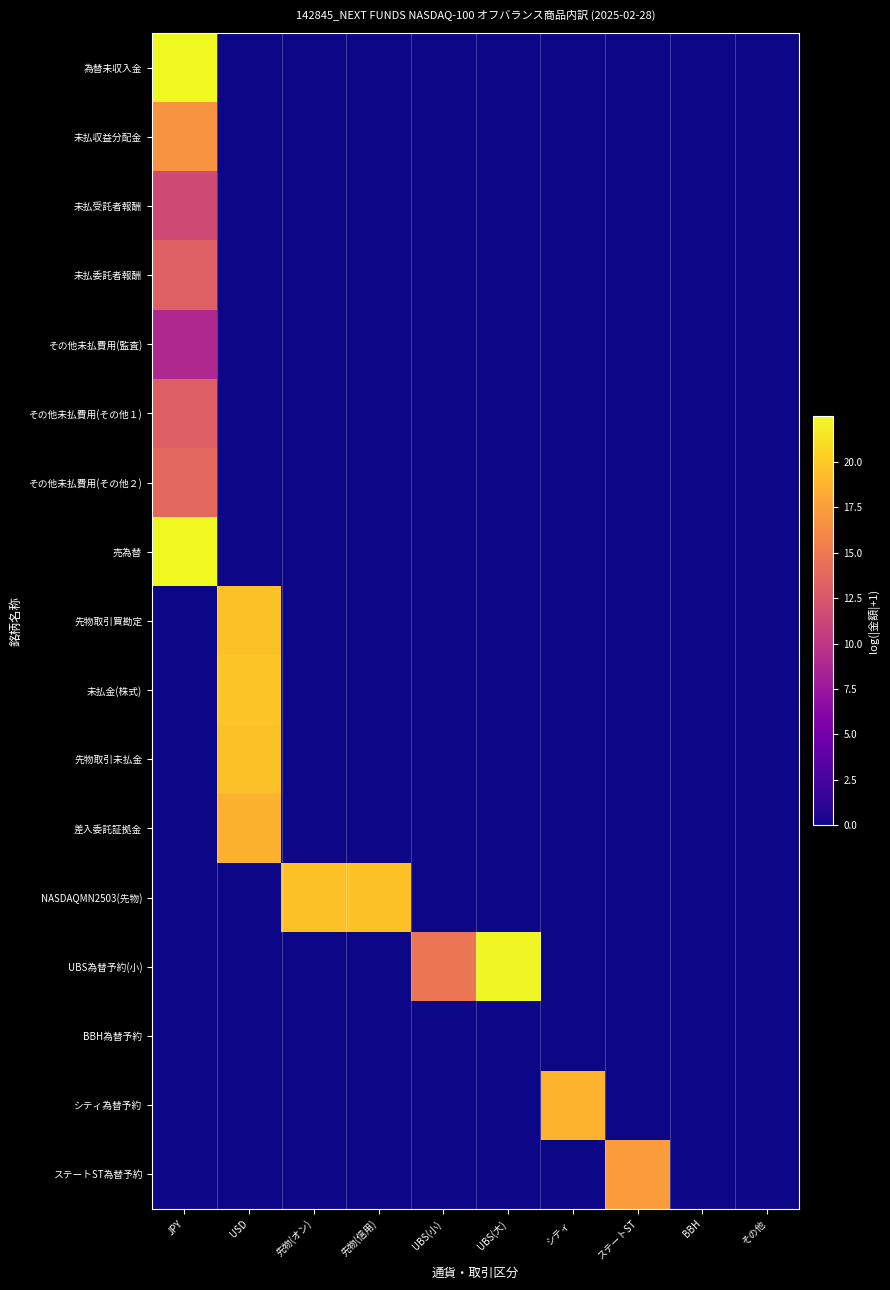

Reading right to left, transcribe all the data shown in this chart.

為替未収入金: その他=0.0	BBH=0.0	ステートST=0.0	シティ=0.0	UBS(大)=0.0	UBS(小)=0.0	先物(信用)=0.0	先物(オン)=0.0	USD=0.0	JPY=22.5
未払収益分配金: その他=0.0	BBH=0.0	ステートST=0.0	シティ=0.0	UBS(大)=0.0	UBS(小)=0.0	先物(信用)=0.0	先物(オン)=0.0	USD=0.0	JPY=16.8
未払受託者報酬: その他=0.0	BBH=0.0	ステートST=0.0	シティ=0.0	UBS(大)=0.0	UBS(小)=0.0	先物(信用)=0.0	先物(オン)=0.0	USD=0.0	JPY=11.6
未払委託者報酬: その他=0.0	BBH=0.0	ステートST=0.0	シティ=0.0	UBS(大)=0.0	UBS(小)=0.0	先物(信用)=0.0	先物(オン)=0.0	USD=0.0	JPY=13.3
その他未払費用(監査): その他=0.0	BBH=0.0	ステートST=0.0	シティ=0.0	UBS(大)=0.0	UBS(小)=0.0	先物(信用)=0.0	先物(オン)=0.0	USD=0.0	JPY=8.9
その他未払費用(その他１): その他=0.0	BBH=0.0	ステートST=0.0	シティ=0.0	UBS(大)=0.0	UBS(小)=0.0	先物(信用)=0.0	先物(オン)=0.0	USD=0.0	JPY=13.1
その他未払費用(その他２): その他=0.0	BBH=0.0	ステートST=0.0	シティ=0.0	UBS(大)=0.0	UBS(小)=0.0	先物(信用)=0.0	先物(オン)=0.0	USD=0.0	JPY=13.8
売為替: その他=0.0	BBH=0.0	ステートST=0.0	シティ=0.0	UBS(大)=0.0	UBS(小)=0.0	先物(信用)=0.0	先物(オン)=0.0	USD=0.0	JPY=22.5
先物取引買勘定: その他=0.0	BBH=0.0	ステートST=0.0	シティ=0.0	UBS(大)=0.0	UBS(小)=0.0	先物(信用)=0.0	先物(オン)=0.0	USD=19.6	JPY=0.0
未払金(株式): その他=0.0	BBH=0.0	ステートST=0.0	シティ=0.0	UBS(大)=0.0	UBS(小)=0.0	先物(信用)=0.0	先物(オン)=0.0	USD=19.8	JPY=0.0
先物取引未払金: その他=0.0	BBH=0.0	ステートST=0.0	シティ=0.0	UBS(大)=0.0	UBS(小)=0.0	先物(信用)=0.0	先物(オン)=0.0	USD=19.6	JPY=0.0
差入委託証拠金: その他=0.0	BBH=0.0	ステートST=0.0	シティ=0.0	UBS(大)=0.0	UBS(小)=0.0	先物(信用)=0.0	先物(オン)=0.0	USD=18.7	JPY=0.0
NASDAQMN2503(先物): その他=0.0	BBH=0.0	ステートST=0.0	シティ=0.0	UBS(大)=0.0	UBS(小)=0.0	先物(信用)=19.5	先物(オン)=19.5	USD=0.0	JPY=0.0
UBS為替予約(小): その他=0.0	BBH=0.0	ステートST=0.0	シティ=0.0	UBS(大)=22.4	UBS(小)=14.8	先物(信用)=0.0	先物(オン)=0.0	USD=0.0	JPY=0.0
BBH為替予約: その他=0.0	BBH=0.0	ステートST=0.0	シティ=0.0	UBS(大)=0.0	UBS(小)=0.0	先物(信用)=0.0	先物(オン)=0.0	USD=0.0	JPY=0.0
シティ為替予約: その他=0.0	BBH=0.0	ステートST=0.0	シティ=18.7	UBS(大)=0.0	UBS(小)=0.0	先物(信用)=0.0	先物(オン)=0.0	USD=0.0	JPY=0.0
ステートST為替予約: その他=0.0	BBH=0.0	ステートST=17.4	シティ=0.0	UBS(大)=0.0	UBS(小)=0.0	先物(信用)=0.0	先物(オン)=0.0	USD=0.0	JPY=0.0